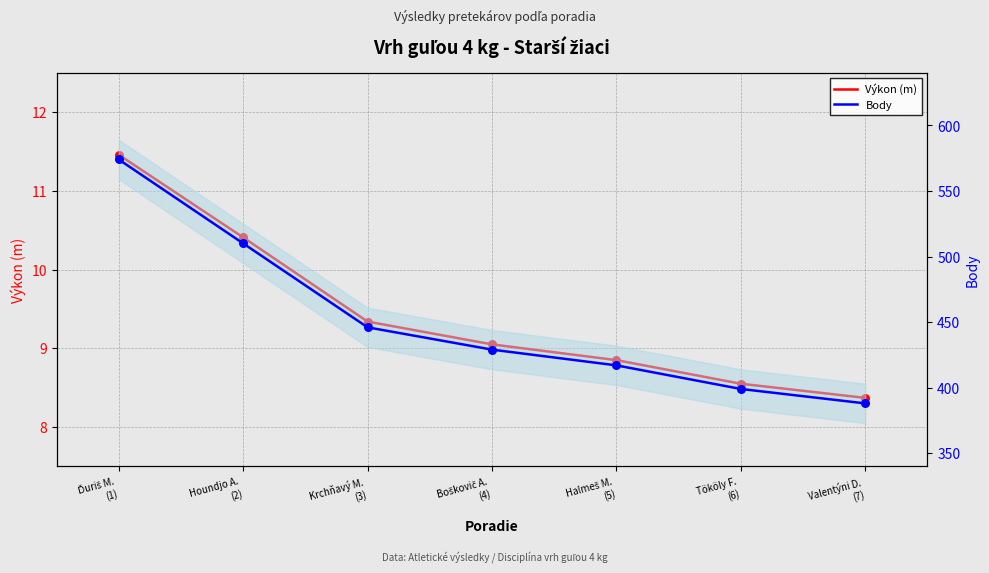

What are all the series names shown in the legend?

Výkon (m), Body